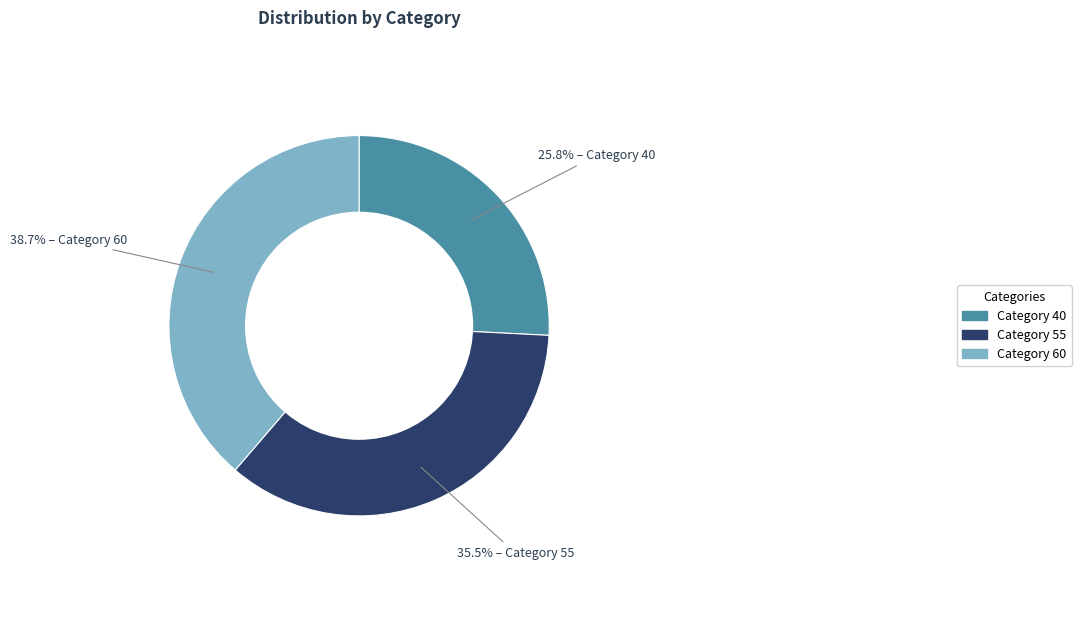

To the nearest percent, what is the difference between the largest and smallest slice percentages?

13%